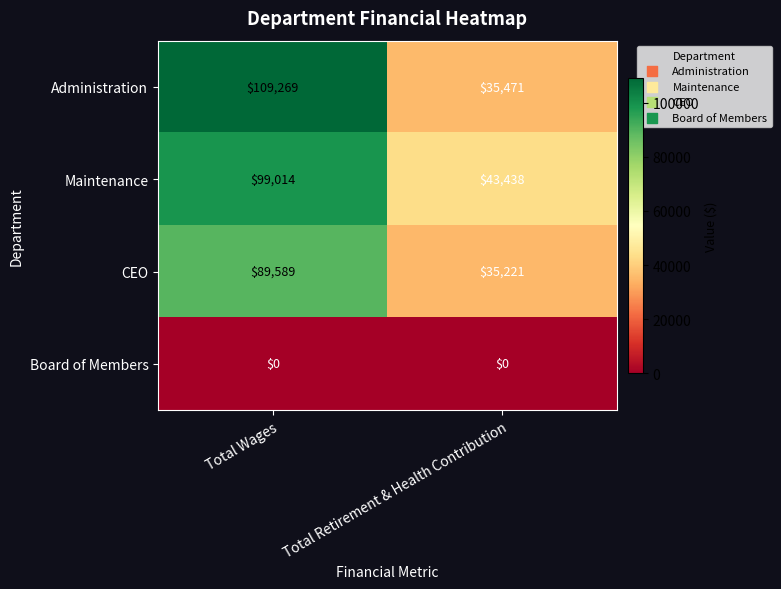

List the series in order of their peak value, lowest first.

Board of Members, CEO, Maintenance, Administration